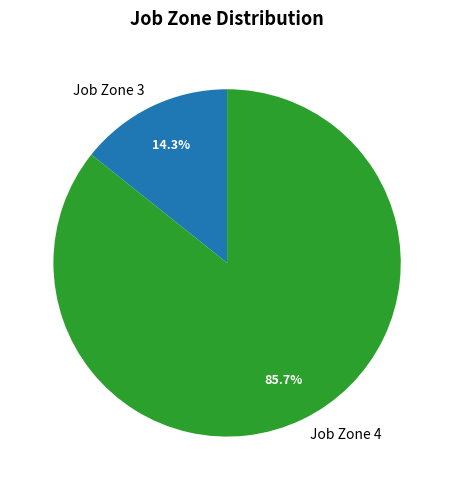

Is the sum of Job Zone 4 and Job Zone 3 greater than half?

Yes